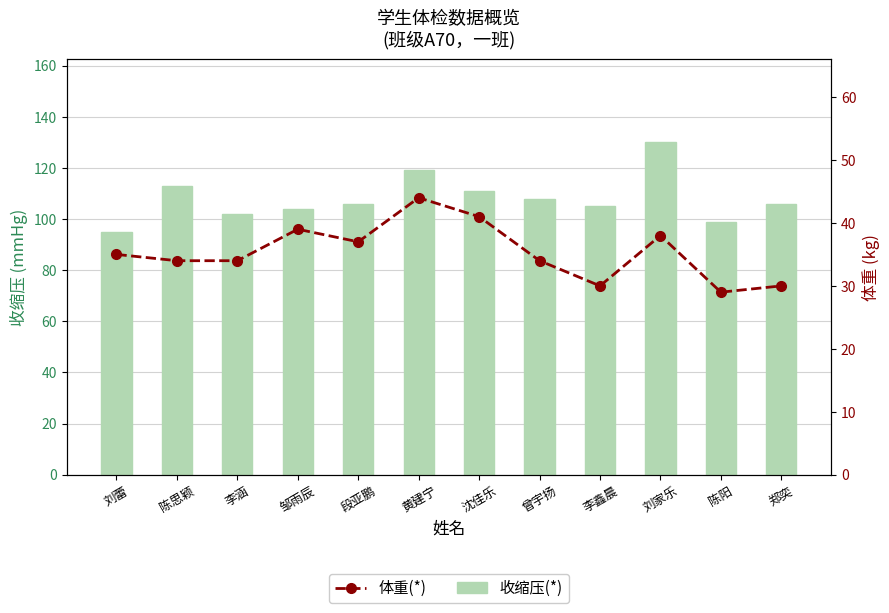

Where does the 收缩压(*) series first go above 106?

陈思颖